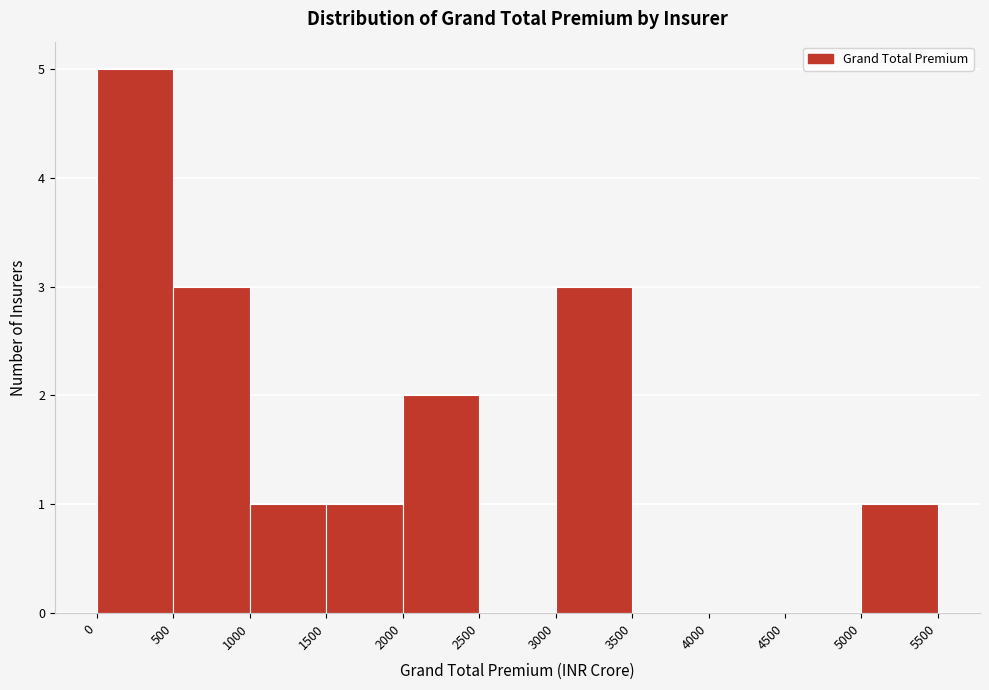

Reading left to right, list every bar in this chart as the range it spans on the x-axis followed by its height. The values are not printed on the chart, so give them approximately, as read against the axis.

0 to 500: 5
500 to 1000: 3
1000 to 1500: 1
1500 to 2000: 1
2000 to 2500: 2
2500 to 3000: 0
3000 to 3500: 3
3500 to 4000: 0
4000 to 4500: 0
4500 to 5000: 0
5000 to 5500: 1